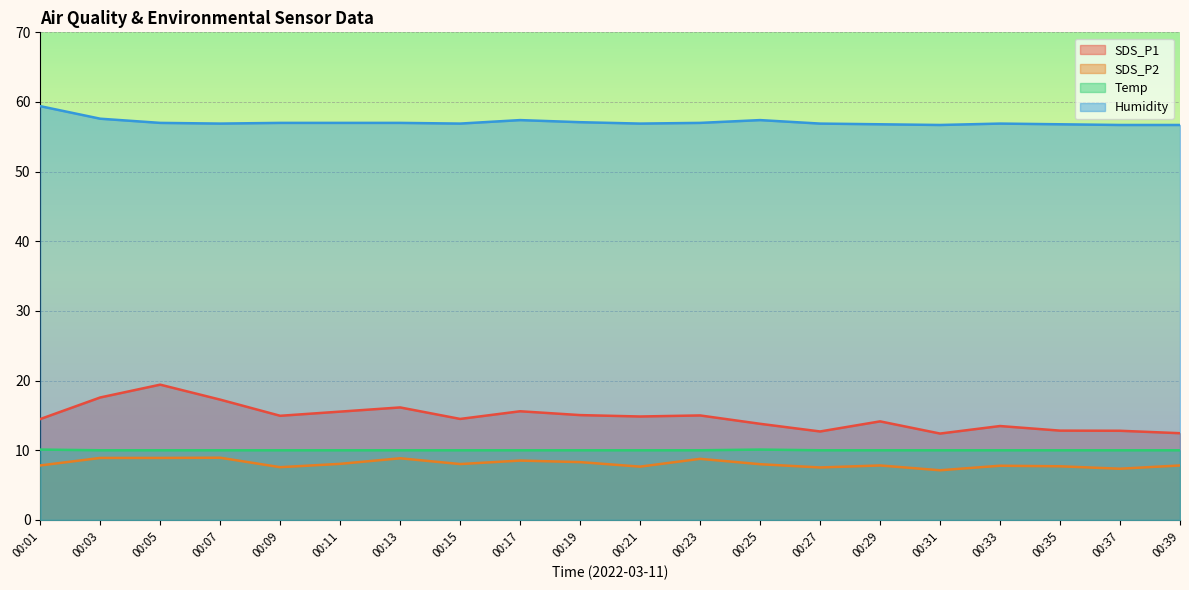

Which series has the widest spread of values?

SDS_P1